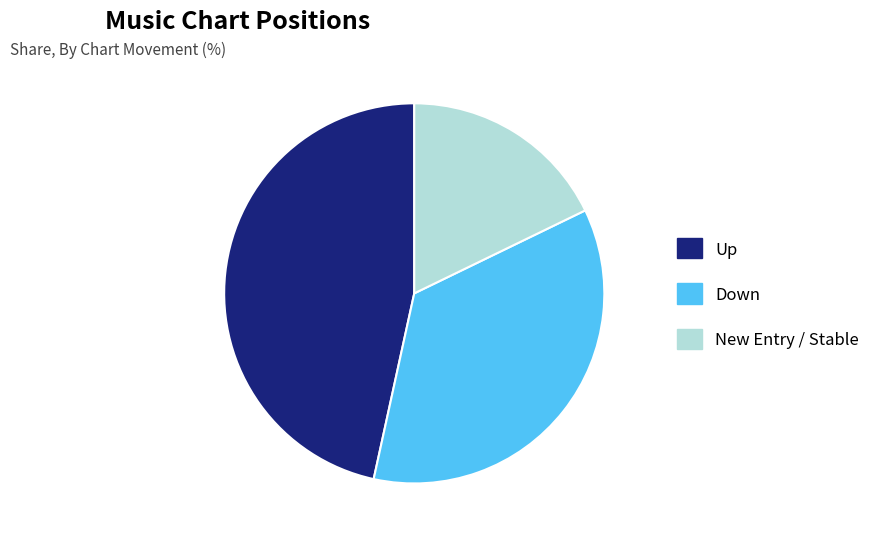

Is there a majority slice in this chart?

No